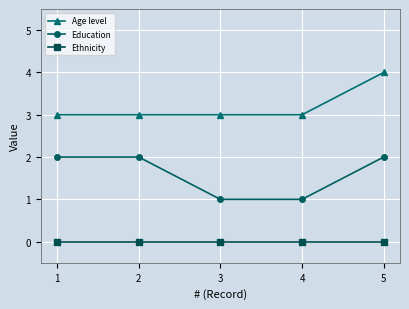

Reading left to right, extract all data points from this chart.

Age level: 1=3	2=3	3=3	4=3	5=4
Education: 1=2	2=2	3=1	4=1	5=2
Ethnicity: 1=0	2=0	3=0	4=0	5=0